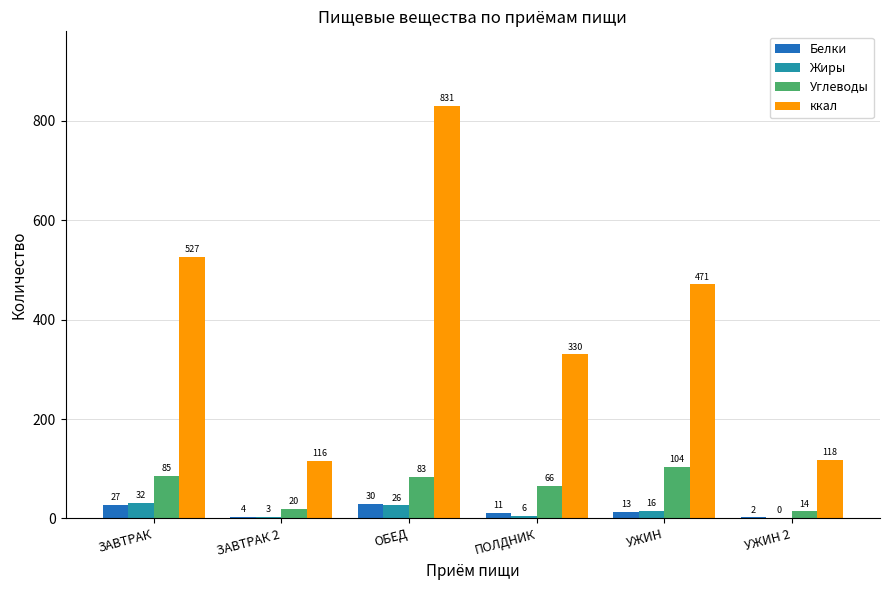

Reading left to right, what are all the values shown in this chart?

Белки: 26.7	3.7	29.7	10.6	13.4	2.2
Жиры: 32.0	2.8	26.3	5.9	15.8	0.5
Углеводы: 85.1	19.5	83.5	66.2	104.2	14.2
ккал: 526.7	115.6	830.7	330.1	471.0	117.5